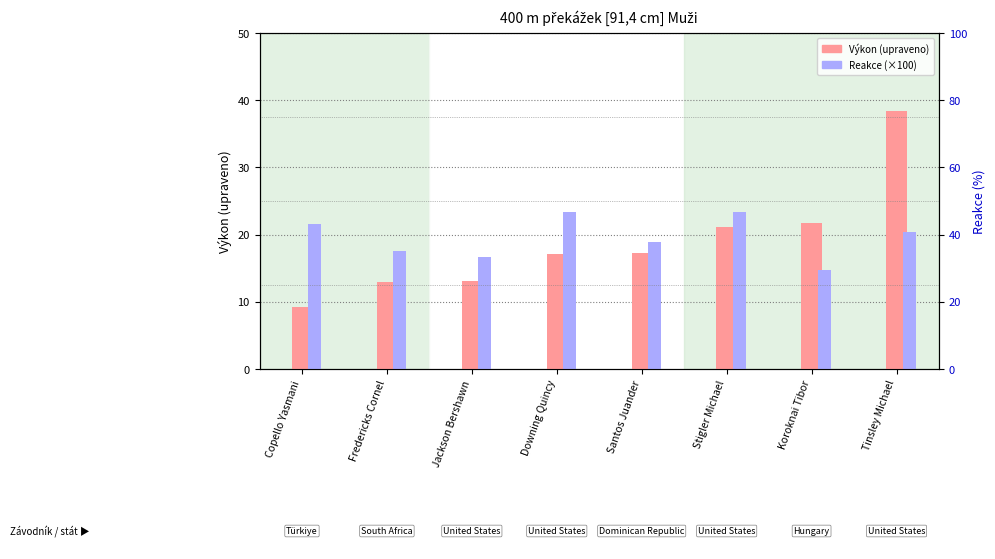

Reading left to right, what are all the values shown in this chart?

Výkon (scaled): Copello Yasmani=9.3	Fredericks Cornel=13.0	Jackson Bershawn=13.1	Downing Quincy=17.1	Santos Juander=17.3	Stigler Michael=21.2	Koroknai Tibor=21.7	Tinsley Michael=38.4
Reakce (×100): Copello Yasmani=21.6	Fredericks Cornel=17.6	Jackson Bershawn=16.7	Downing Quincy=23.3	Santos Juander=18.9	Stigler Michael=23.4	Koroknai Tibor=14.7	Tinsley Michael=20.4